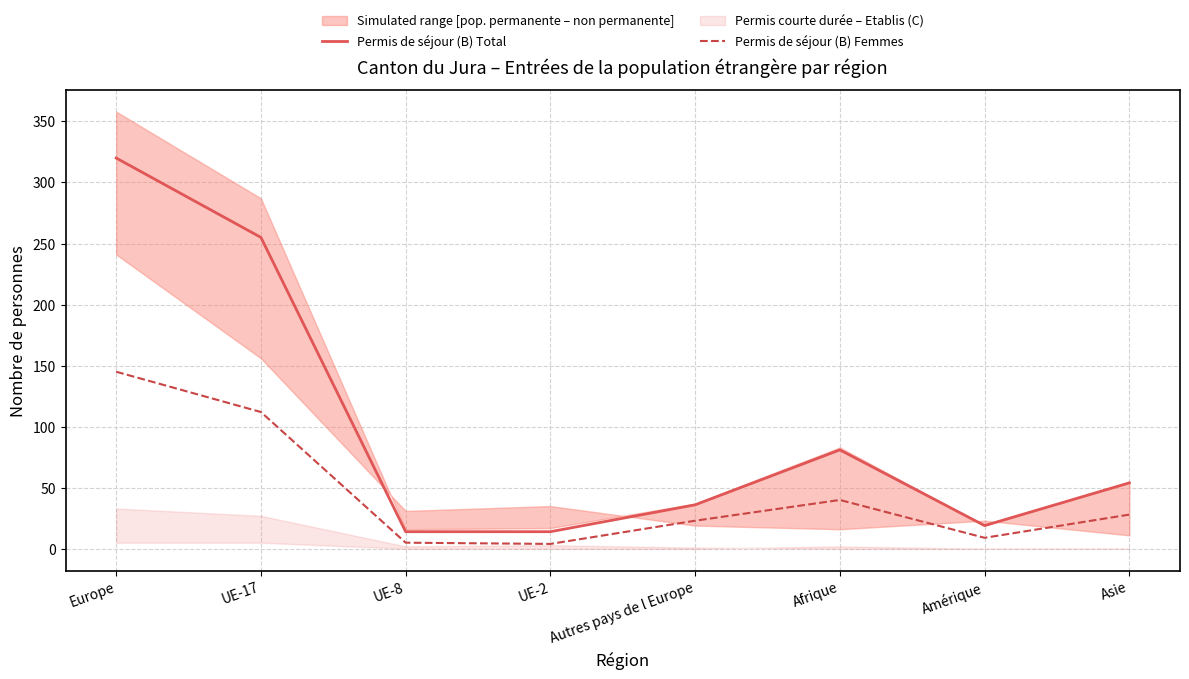

What is the average value of the Permis de séjour (B) Femmes series?

46